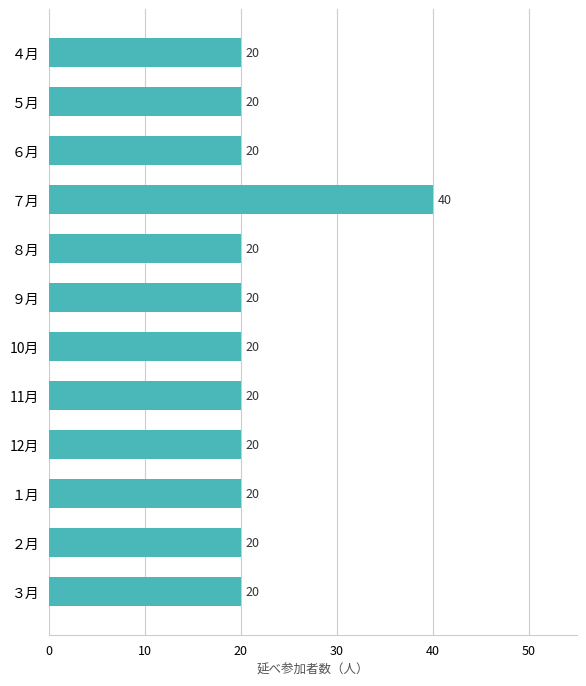

True or false: the data shows 20 at １月.

True